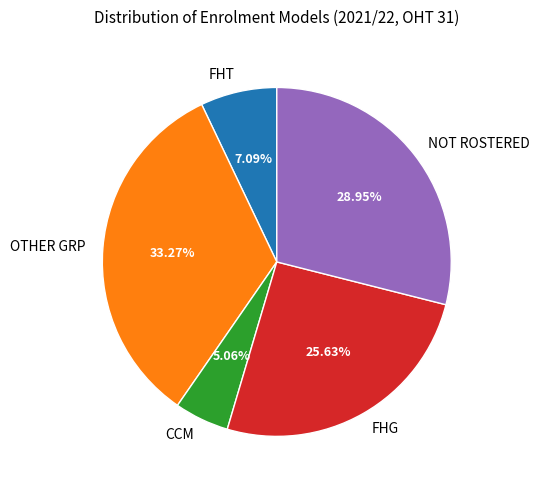

To the nearest percent, what is the average slice percentage?

20%